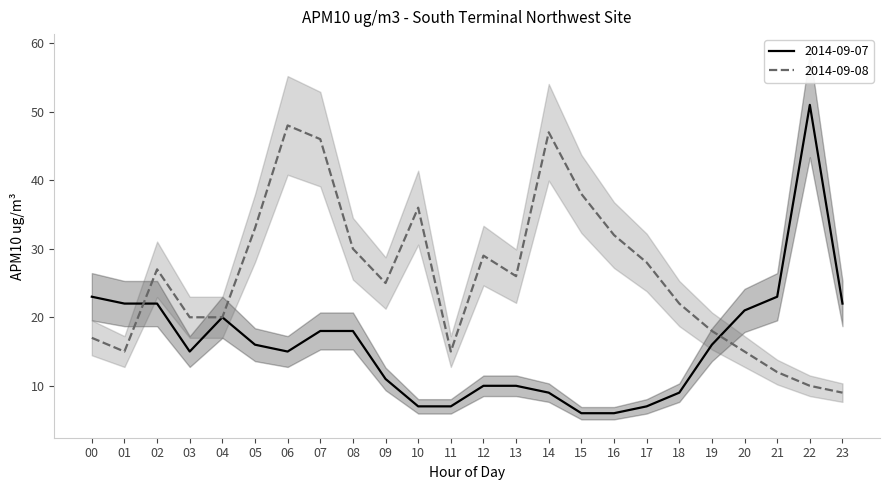

How many categories are shown in the chart?

24